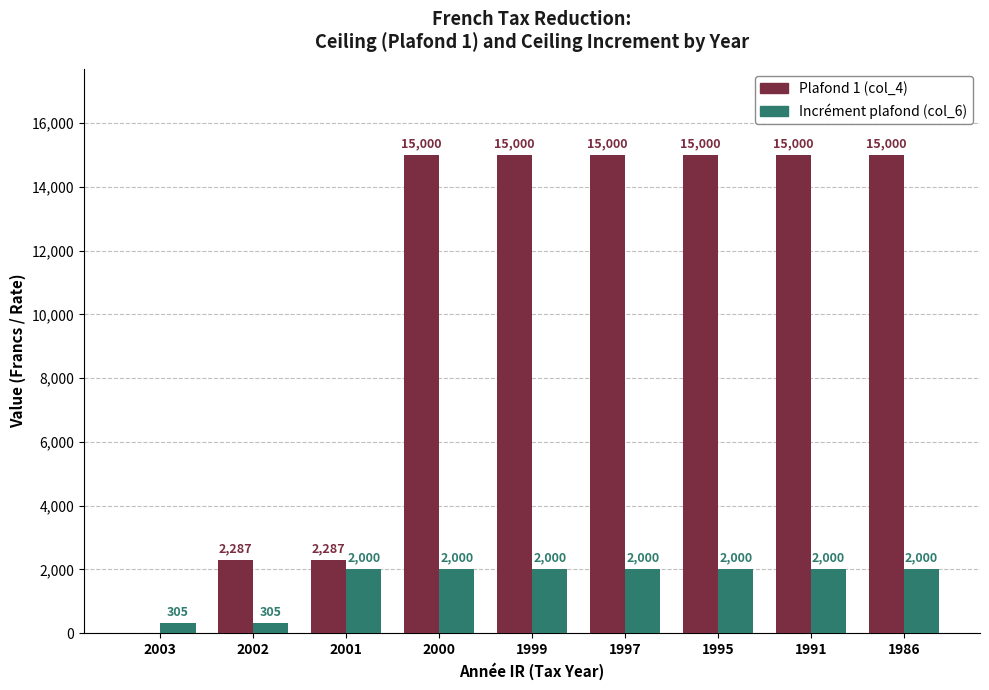

Which series has the largest range (max minus min)?

Plafond 1 (col_4)